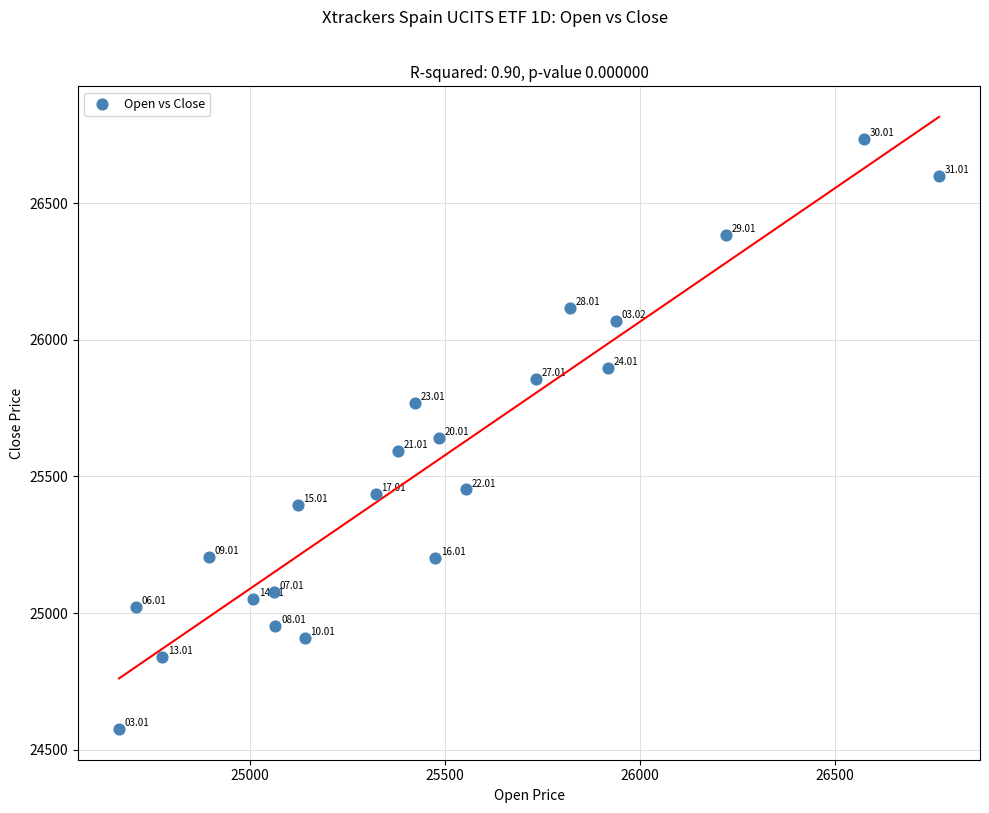

What is the range of X values (max minus min)?

2102